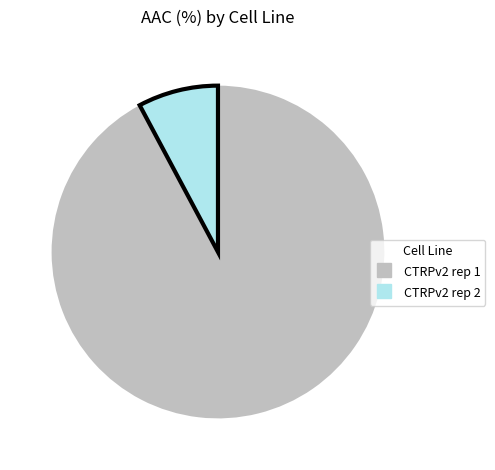

Between CTRPv2 rep 2 and CTRPv2 rep 1, which is larger?

CTRPv2 rep 1